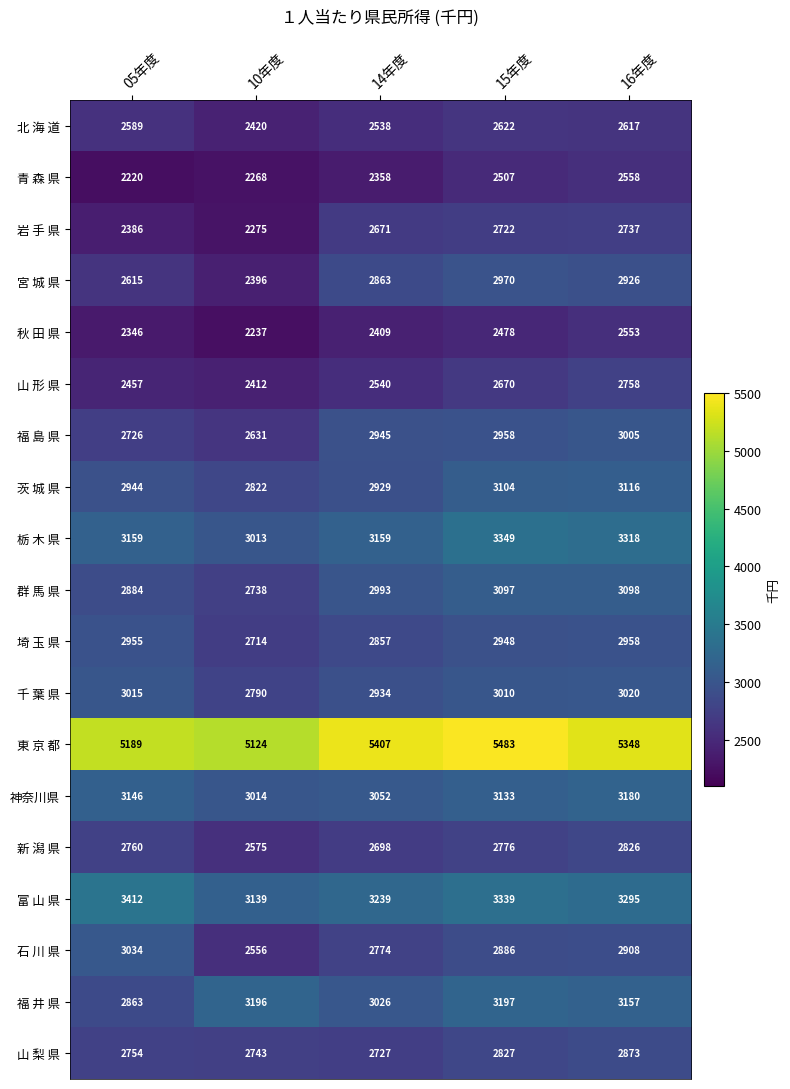

Where is 秋 田 県 nearest to the value 2395?

14年度